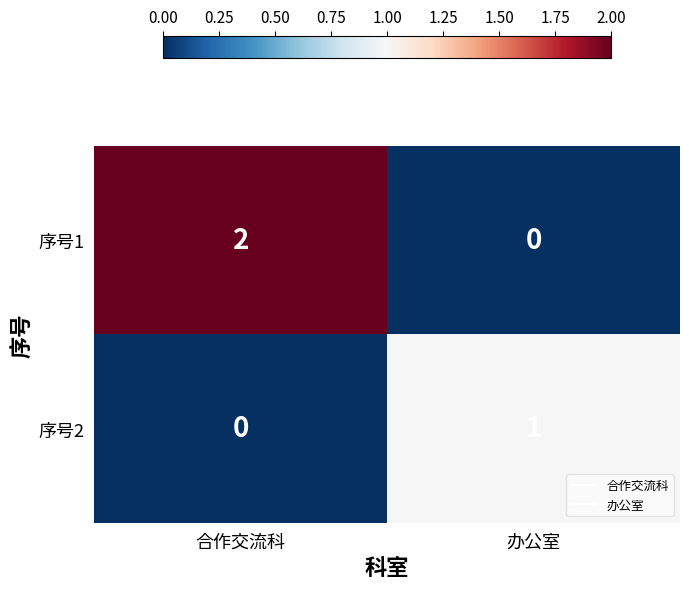

Reading right to left, what are all the values shown in this chart?

序号1: 办公室=0	合作交流科=2
序号2: 办公室=1	合作交流科=0